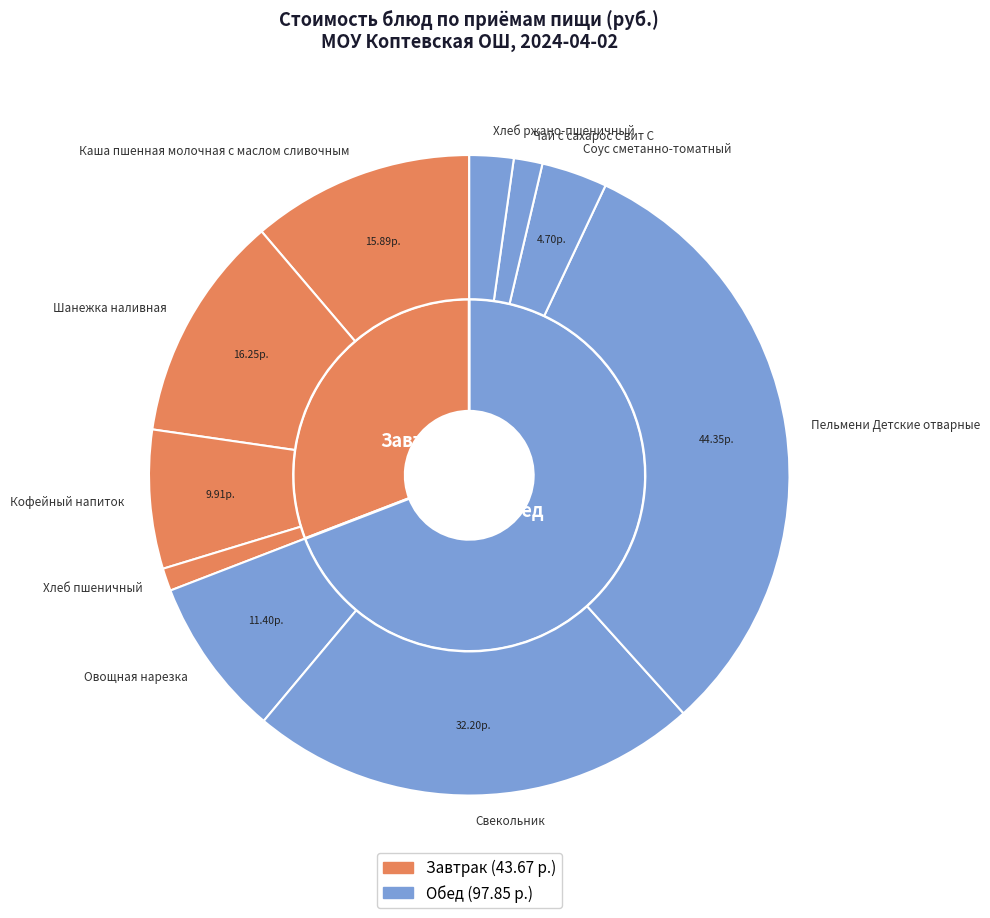

How many segments does this pie chart have?

10